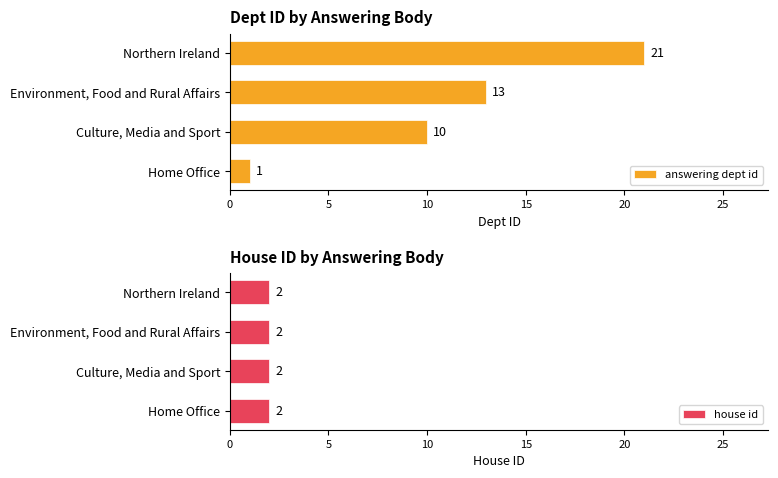

How many answering dept id values are between 10 and 21?

3